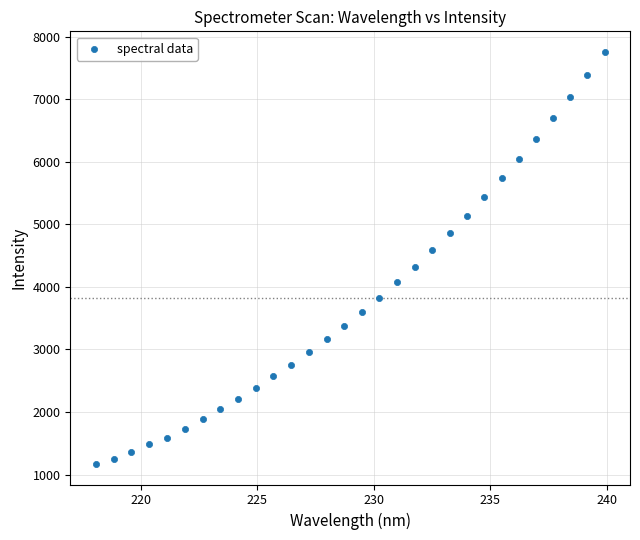

What is the range of Y values (max minus min)?

6585.8